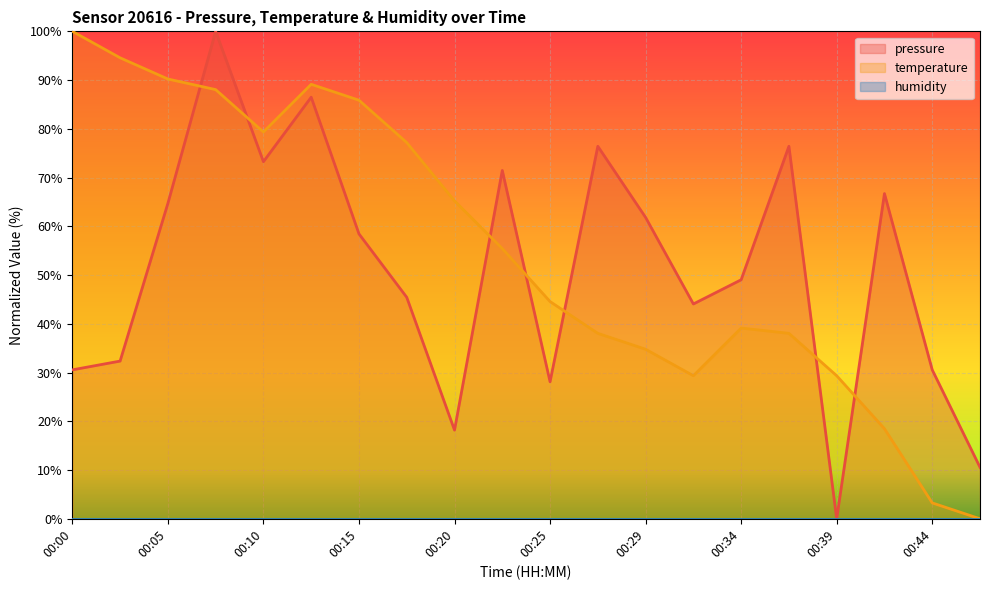

How many interior local peaks does the temperature series have?

2